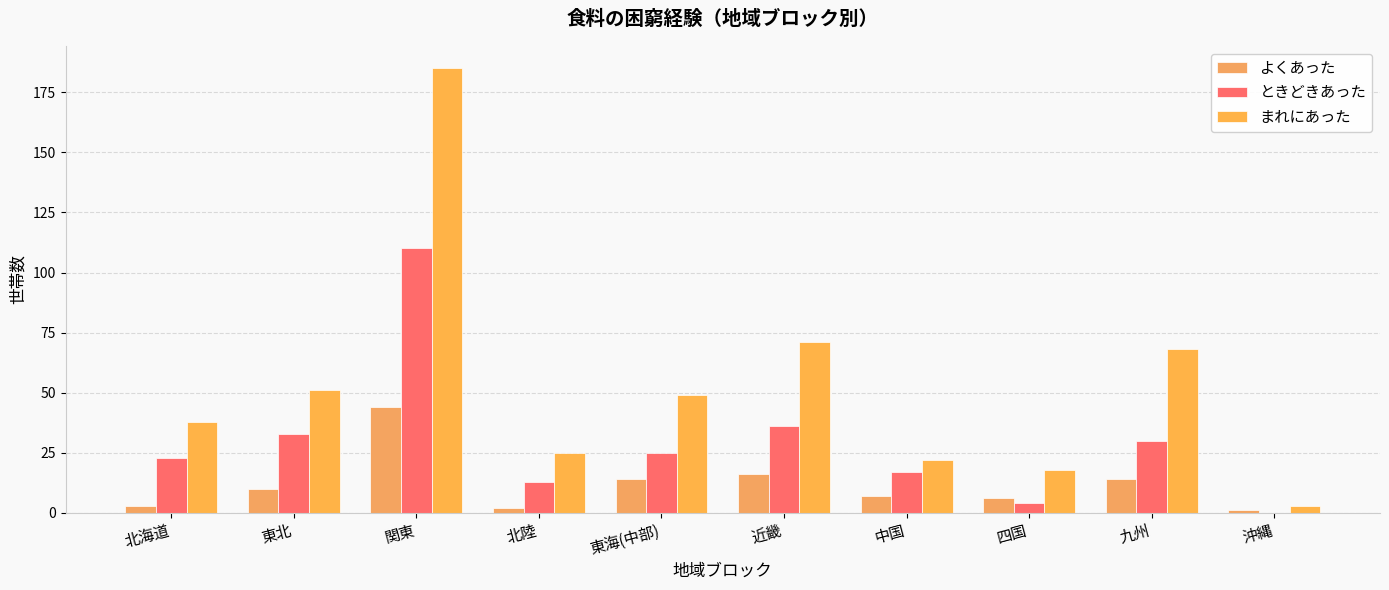

Reading left to right, transcribe all the data shown in this chart.

よくあった: 北海道=3	東北=10	関東=44	北陸=2	東海(中部)=14	近畿=16	中国=7	四国=6	九州=14	沖縄=1
ときどきあった: 北海道=23	東北=33	関東=110	北陸=13	東海(中部)=25	近畿=36	中国=17	四国=4	九州=30	沖縄=0
まれにあった: 北海道=38	東北=51	関東=185	北陸=25	東海(中部)=49	近畿=71	中国=22	四国=18	九州=68	沖縄=3